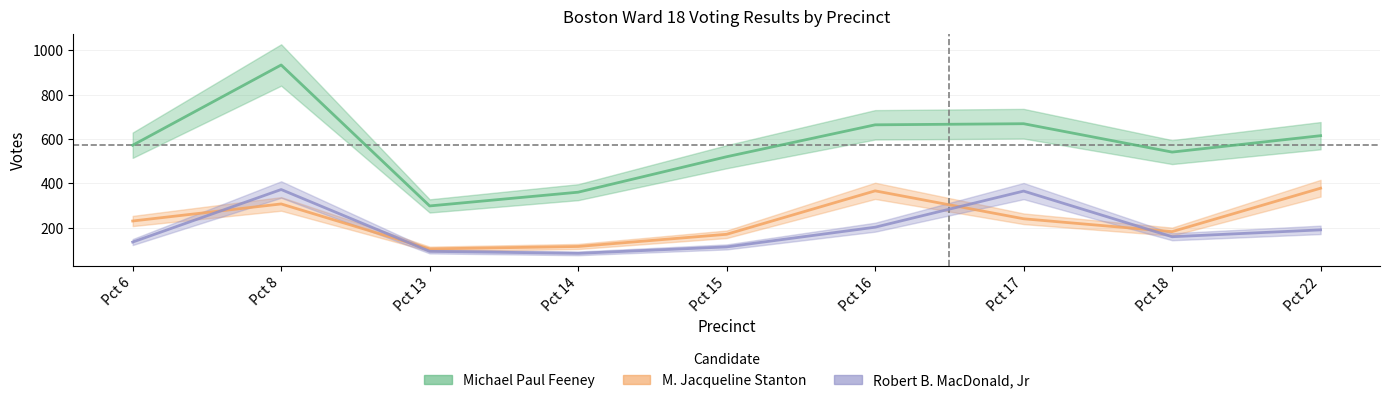

Reading right to left, what are all the values shown in this chart?

Michael Paul Feeney: 615	541	669	664	520	360	298	934	572
M. Jacqueline Stanton: 378	182	240	366	170	115	104	307	230
Robert B. MacDonald, Jr: 190	159	365	202	113	84	93	372	135